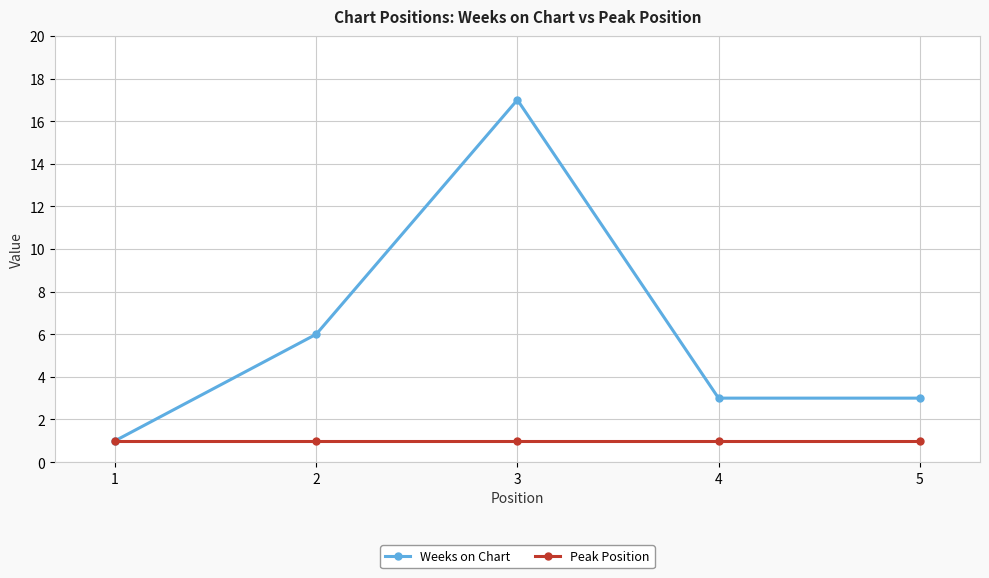

What are all the series names shown in the legend?

Weeks on Chart, Peak Position